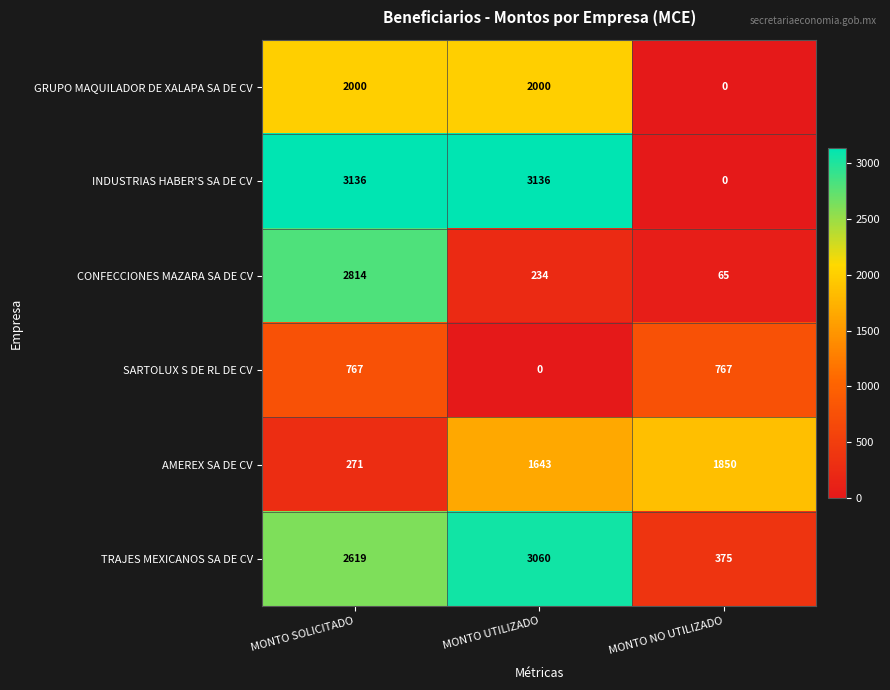

Which series has the largest total across all categories?

INDUSTRIAS HABER'S SA DE CV